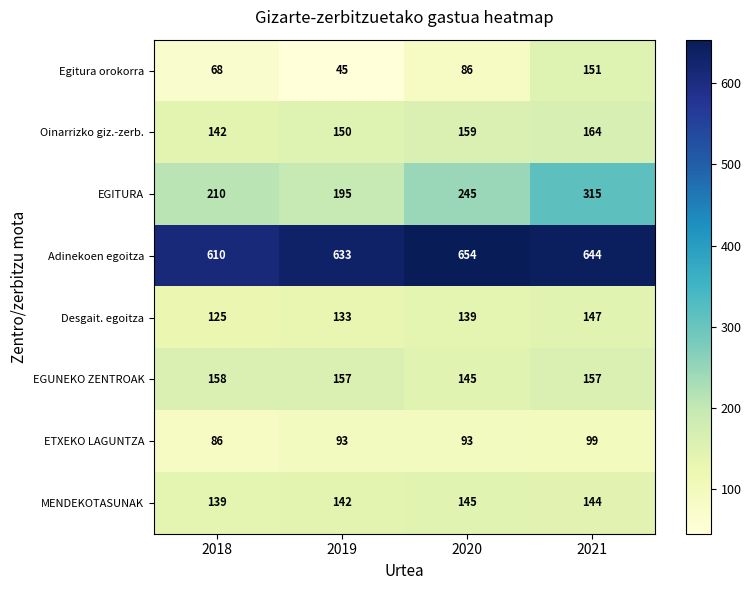

What is the sum of the MENDEKOTASUNAK values at 2021 and 2019?

286